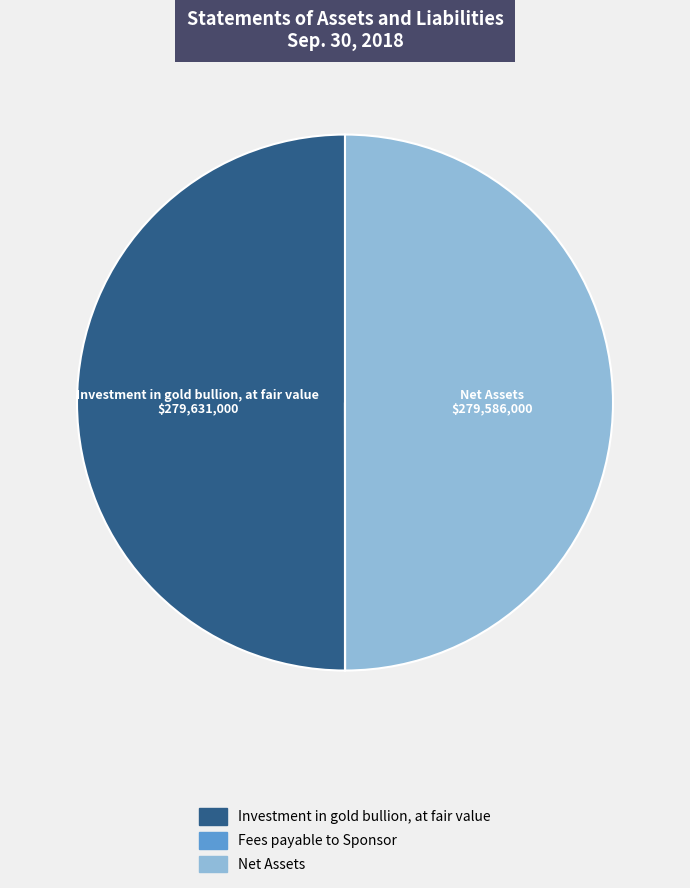

What is the ratio of the value at Net Assets to the value at Investment in gold bullion, at fair value?

1.0